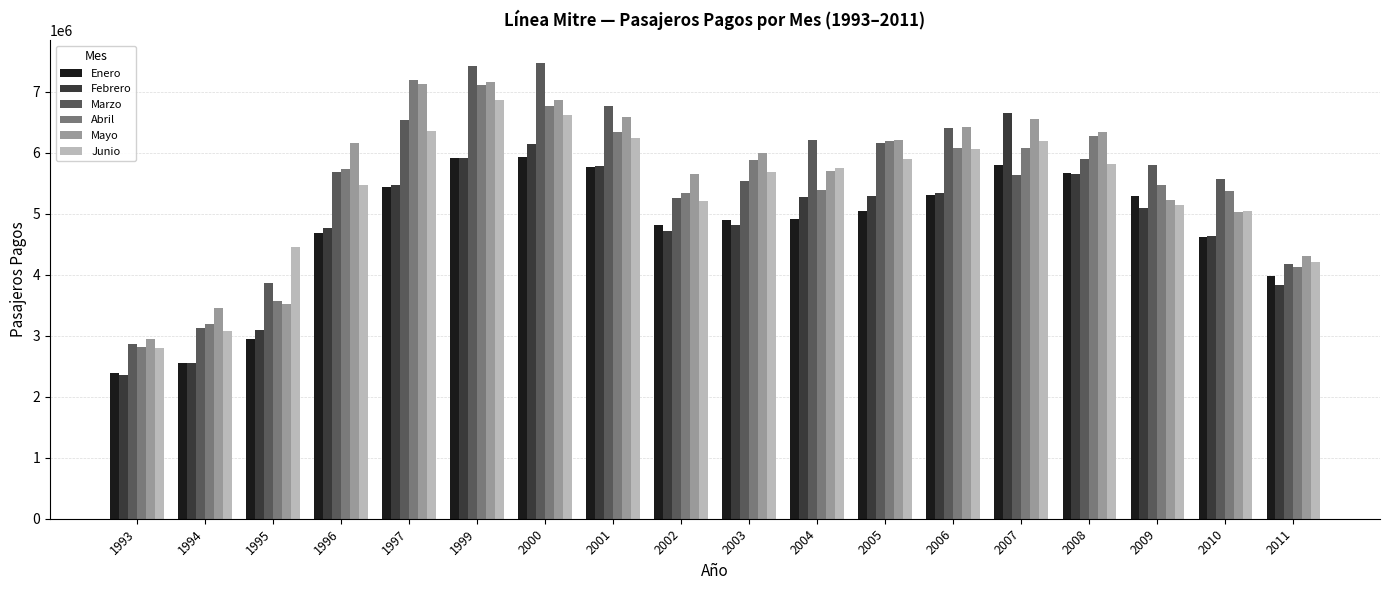

What are all the series names shown in the legend?

Enero, Febrero, Marzo, Abril, Mayo, Junio